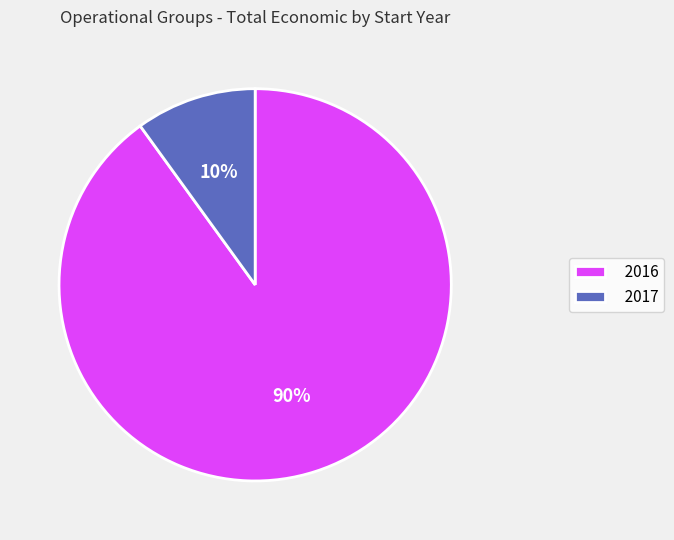

To the nearest percent, what percentage of the pie is 2017?

10%